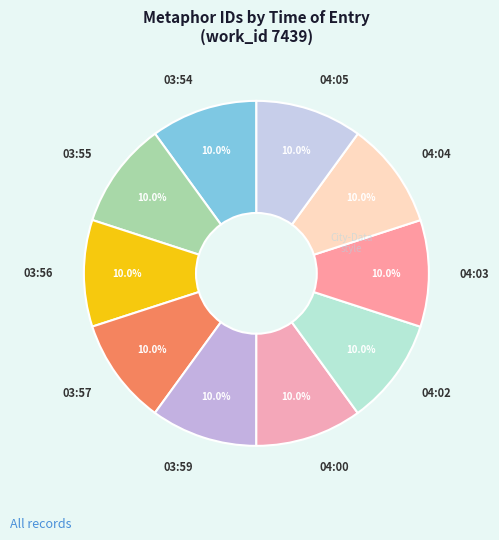

How many slices are in this pie chart?

10